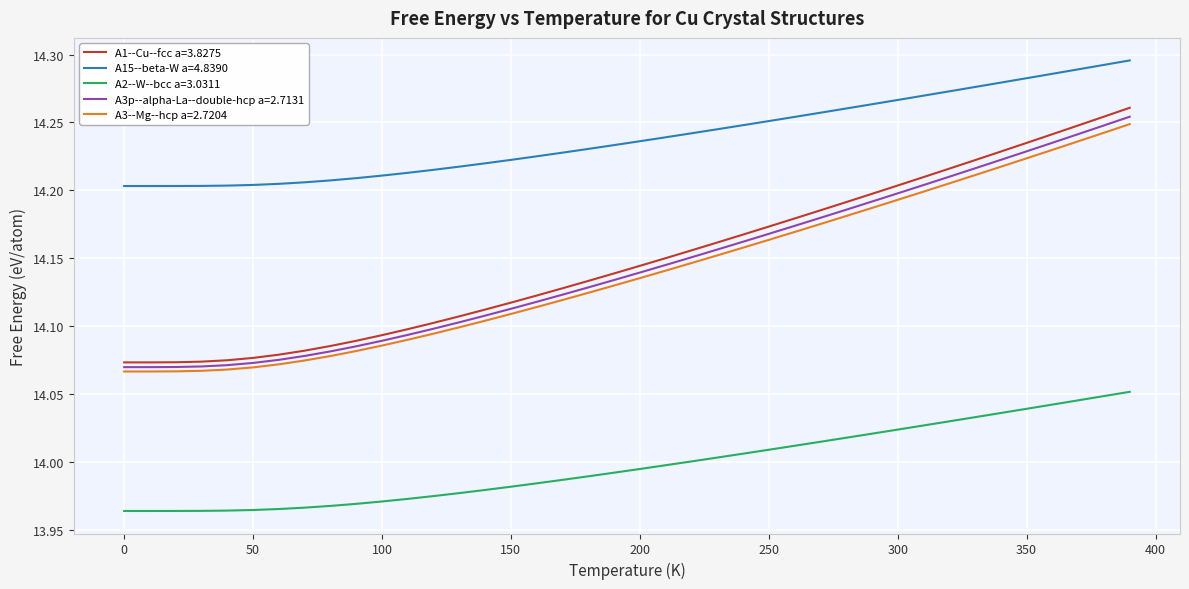

Which series has the largest total across all categories?

A15--beta-W a=4.8390